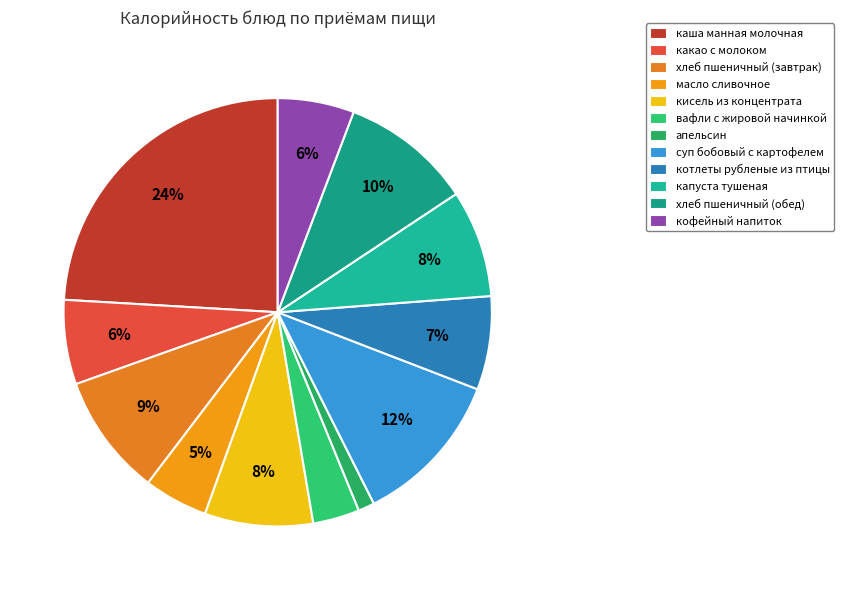

How many segments does this pie chart have?

12